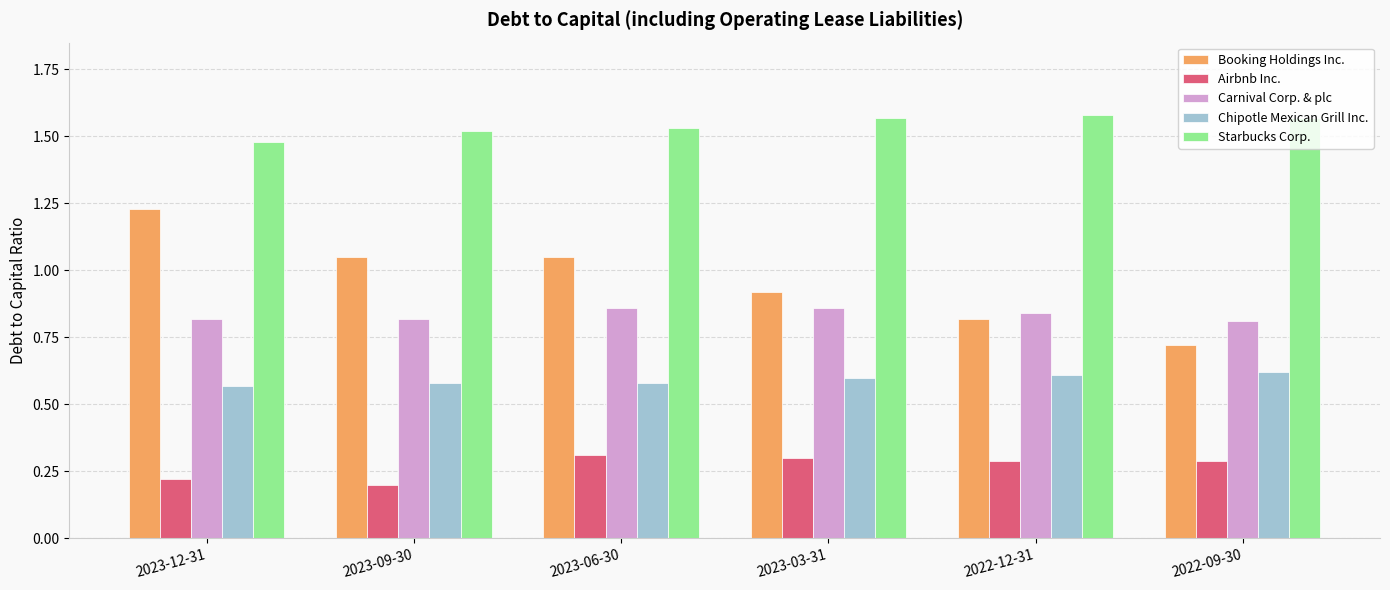

What is the maximum value for Airbnb Inc.?

0.3